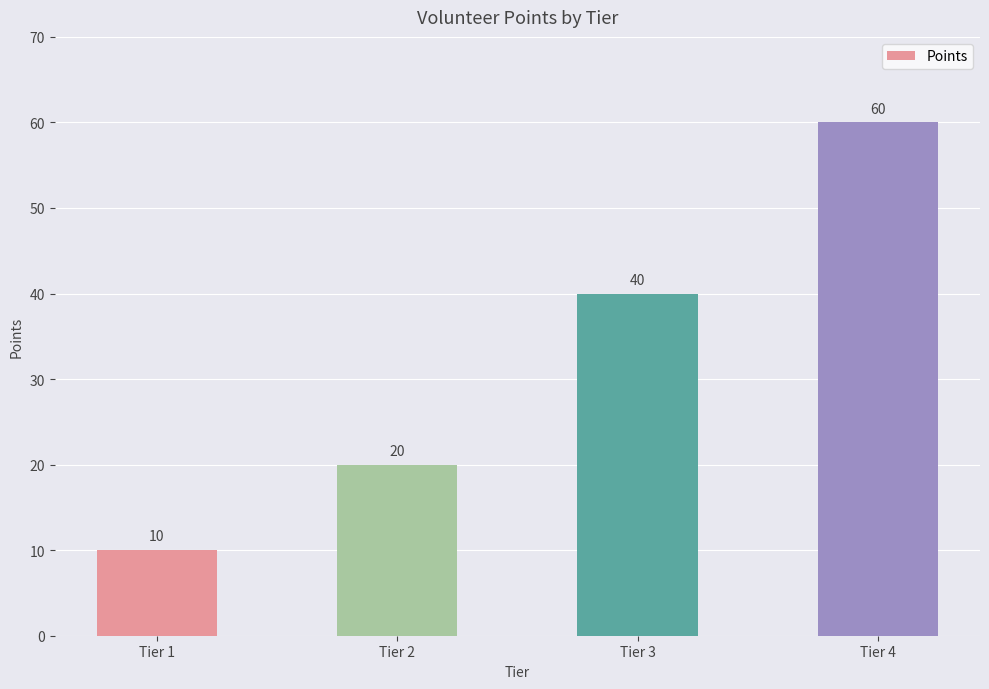

List the labels in order of value, smallest first.

Tier 1, Tier 2, Tier 3, Tier 4